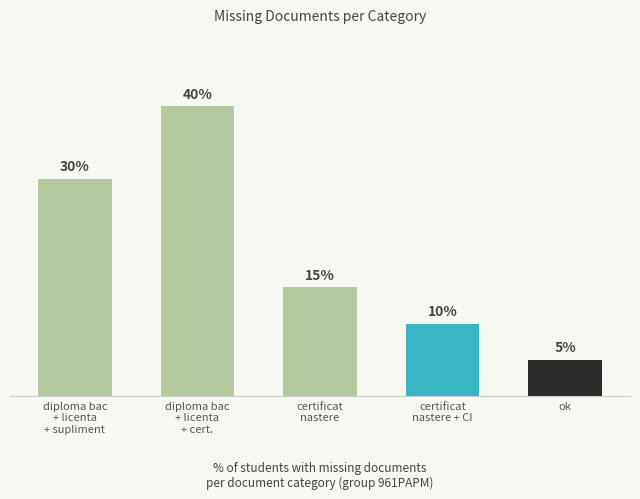

Between ok and diploma bac
+ licenta
+ supliment, which is larger?

diploma bac
+ licenta
+ supliment